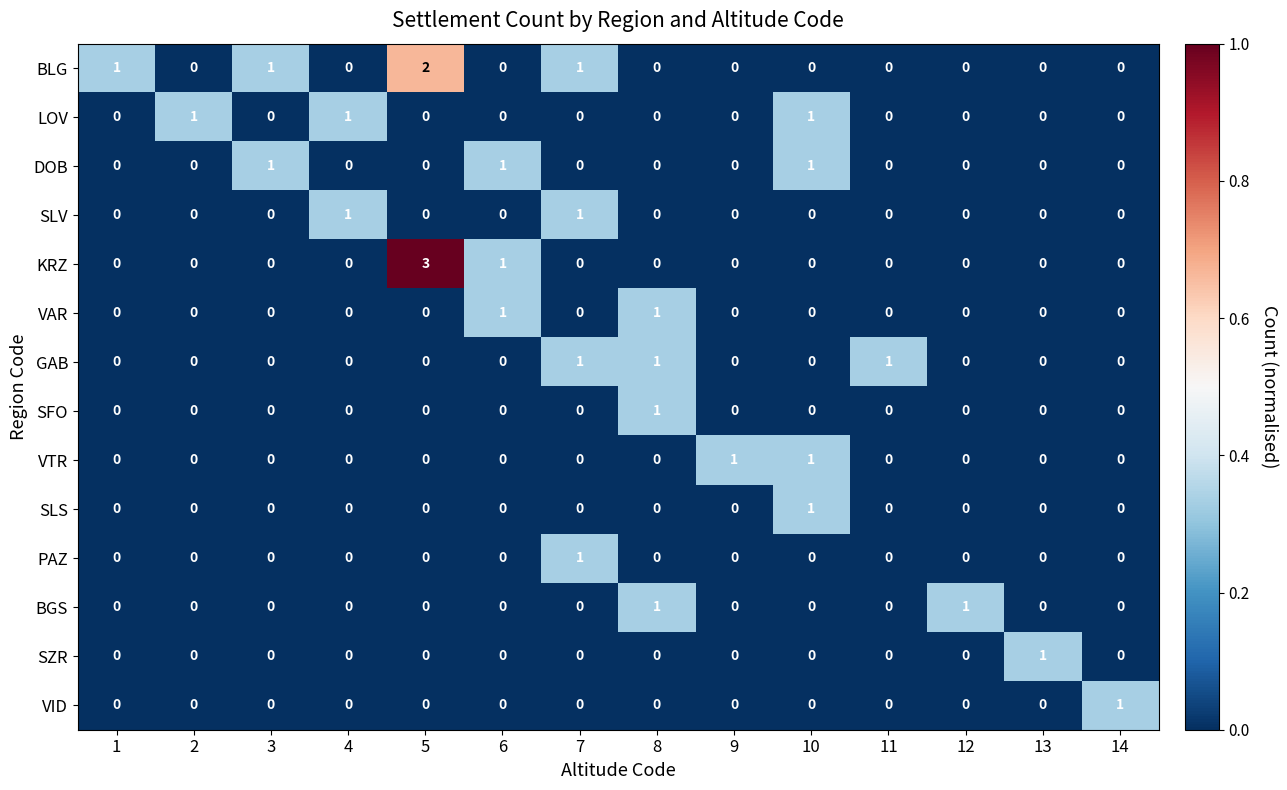

What is the spread (max minus min) of values at 5?

3